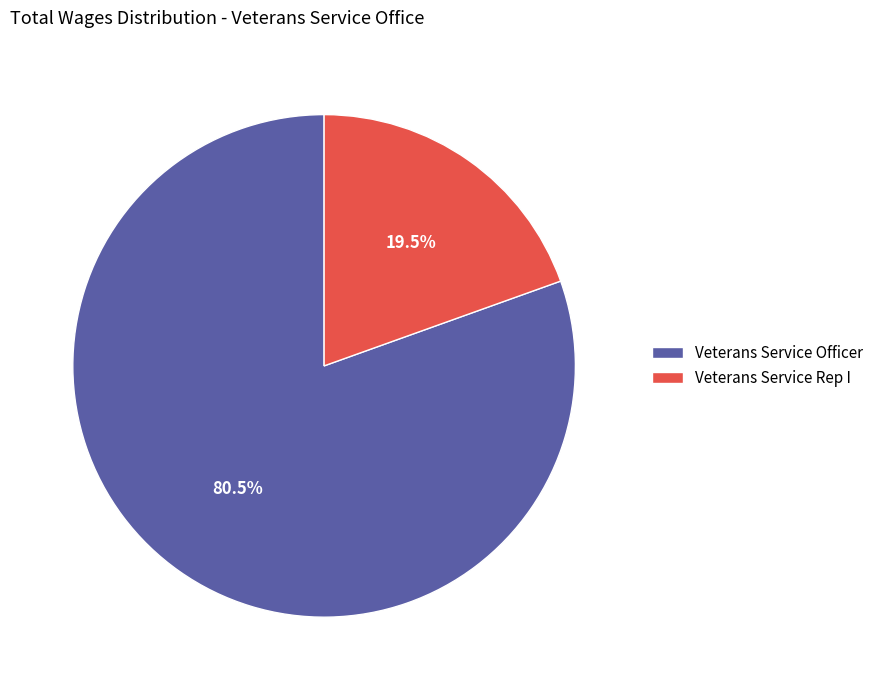

Rank the categories by value from lowest to highest.

Veterans Service Rep I, Veterans Service Officer